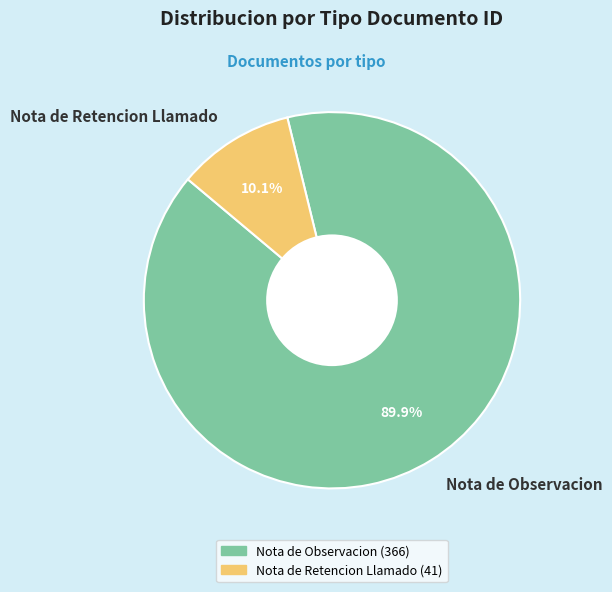

Which slice is the smallest?

Nota de Retencion Llamado